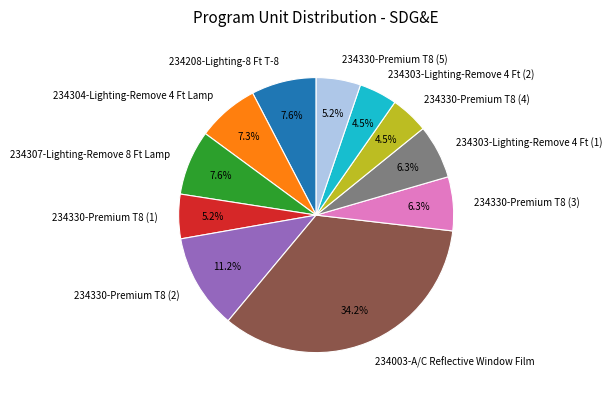

Approximately how many times larger is the value at 234003-A/C Reflective Window Film compared to 234330-Premium T8 (3)?

5.4